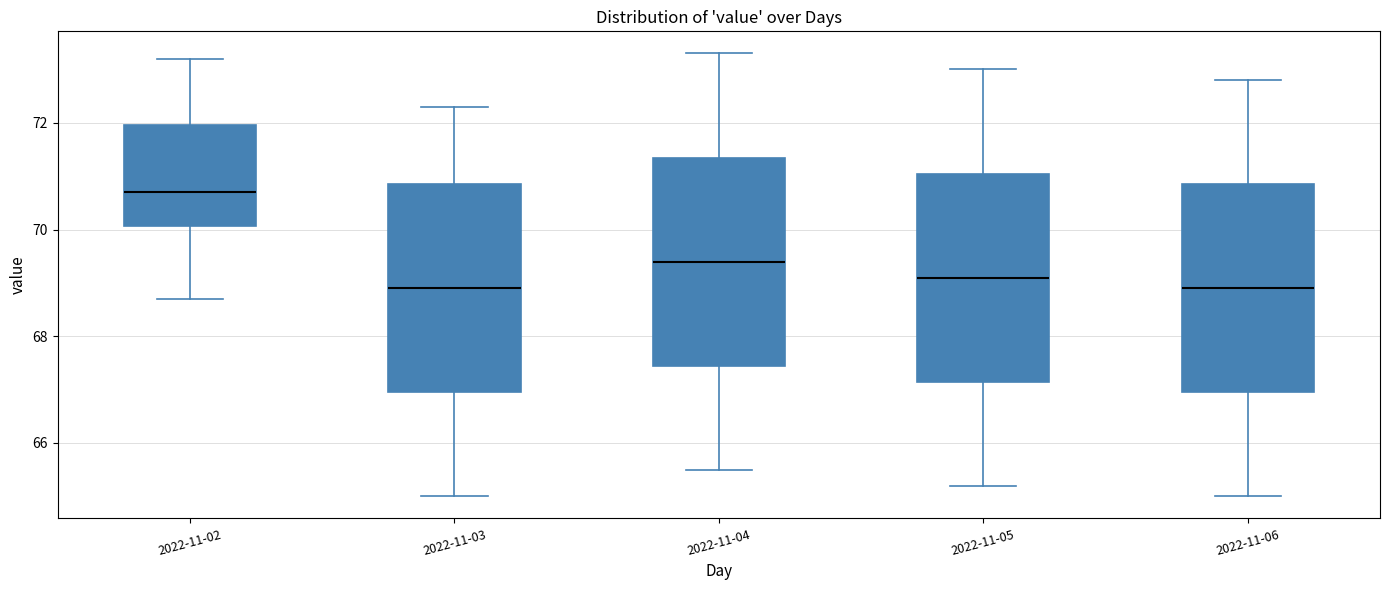

Reading left to right, read every box against the y-axis: the position of its median line, the range the box covers, and the ends of its whiskers. The values are not printed on the chart, so give them approximately, as read against the axis.

2022-11-02: median 70.8, box 70.0 to 72.0, whiskers 68.8 to 73.2
2022-11-03: median 69.0, box 67.0 to 70.8, whiskers 65.0 to 72.4
2022-11-04: median 69.4, box 67.4 to 71.4, whiskers 65.6 to 73.4
2022-11-05: median 69.2, box 67.2 to 71.0, whiskers 65.2 to 73.0
2022-11-06: median 69.0, box 67.0 to 70.8, whiskers 65.0 to 72.8